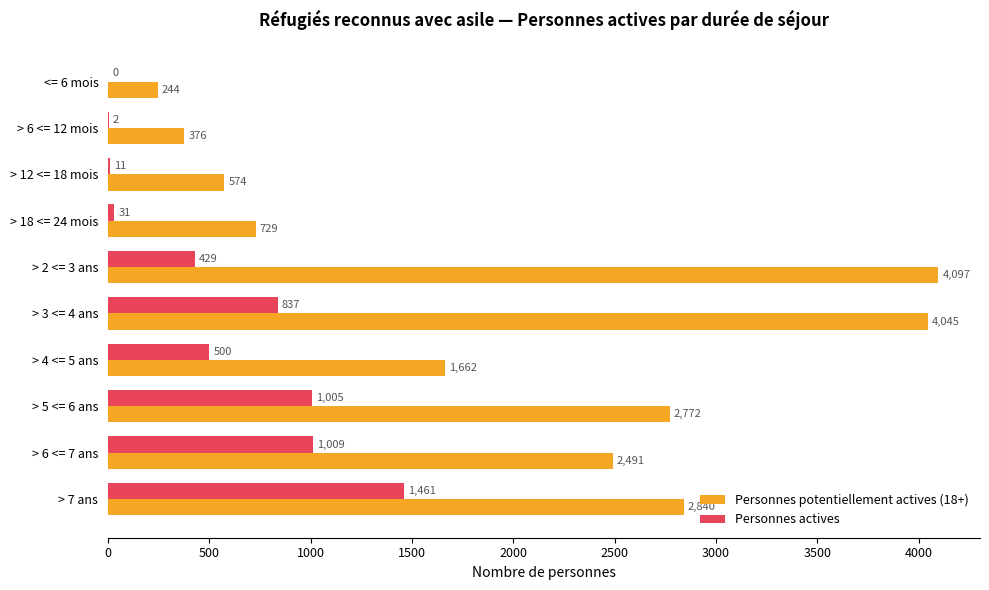

What is the sum of all Personnes actives values?

5285